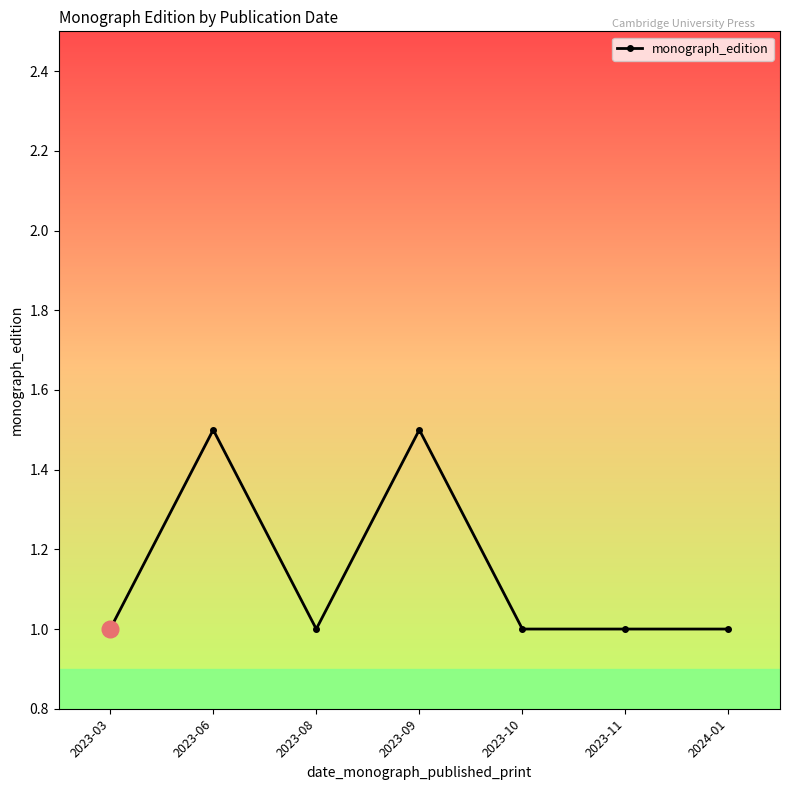

Approximately how many times larger is the value at 2023-09 compared to 2023-08?

1.5